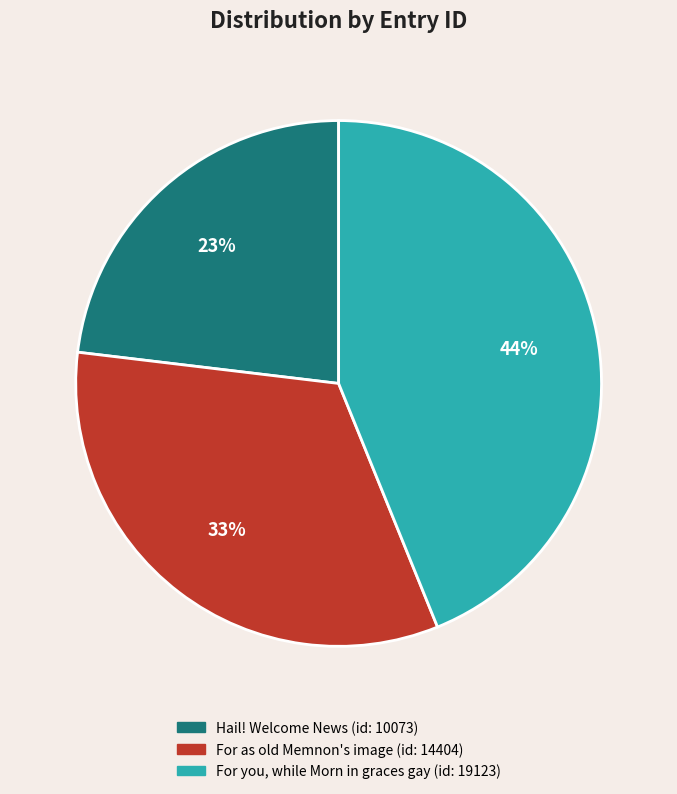

To the nearest percent, what is the difference between the largest and smallest slice percentages?

21%